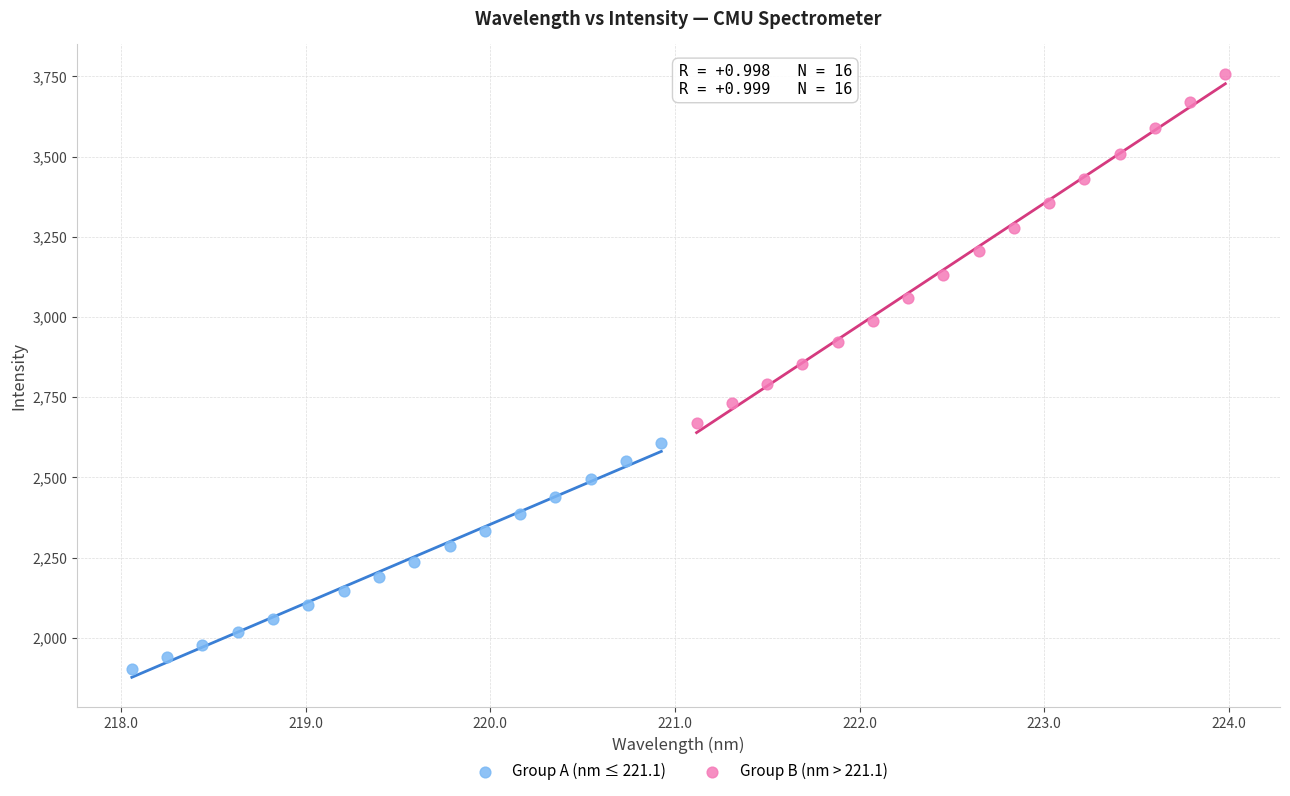

Which series reaches the maximum Y coordinate?

Group B (nm > 221.1)